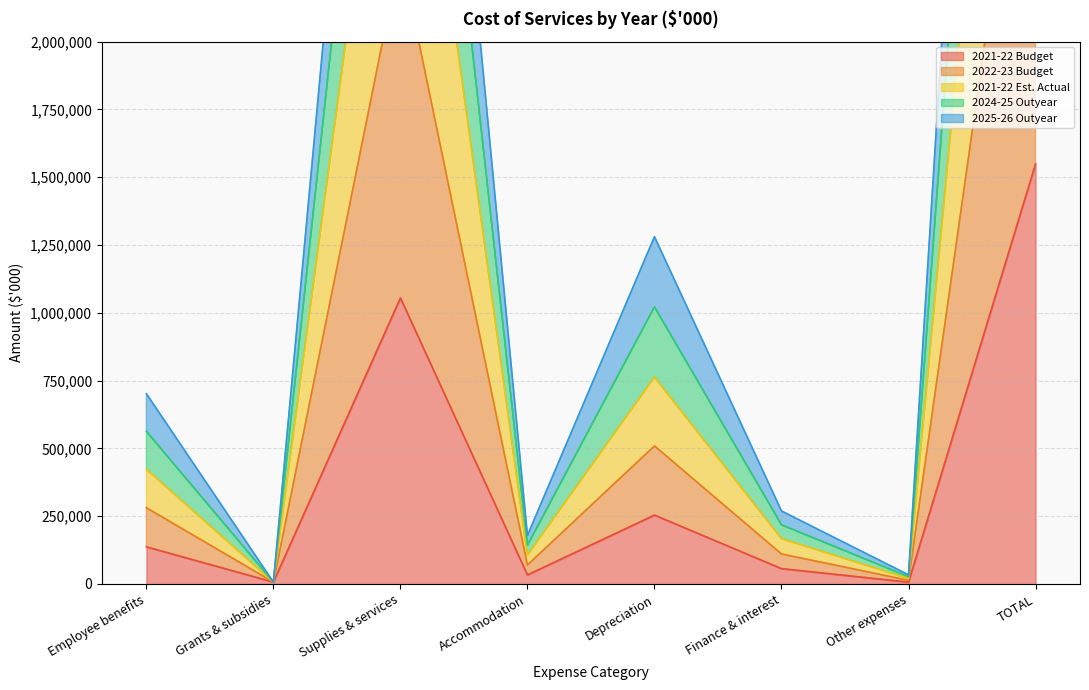

What is the average value of the 2021-22 Est. Actual series?

829187